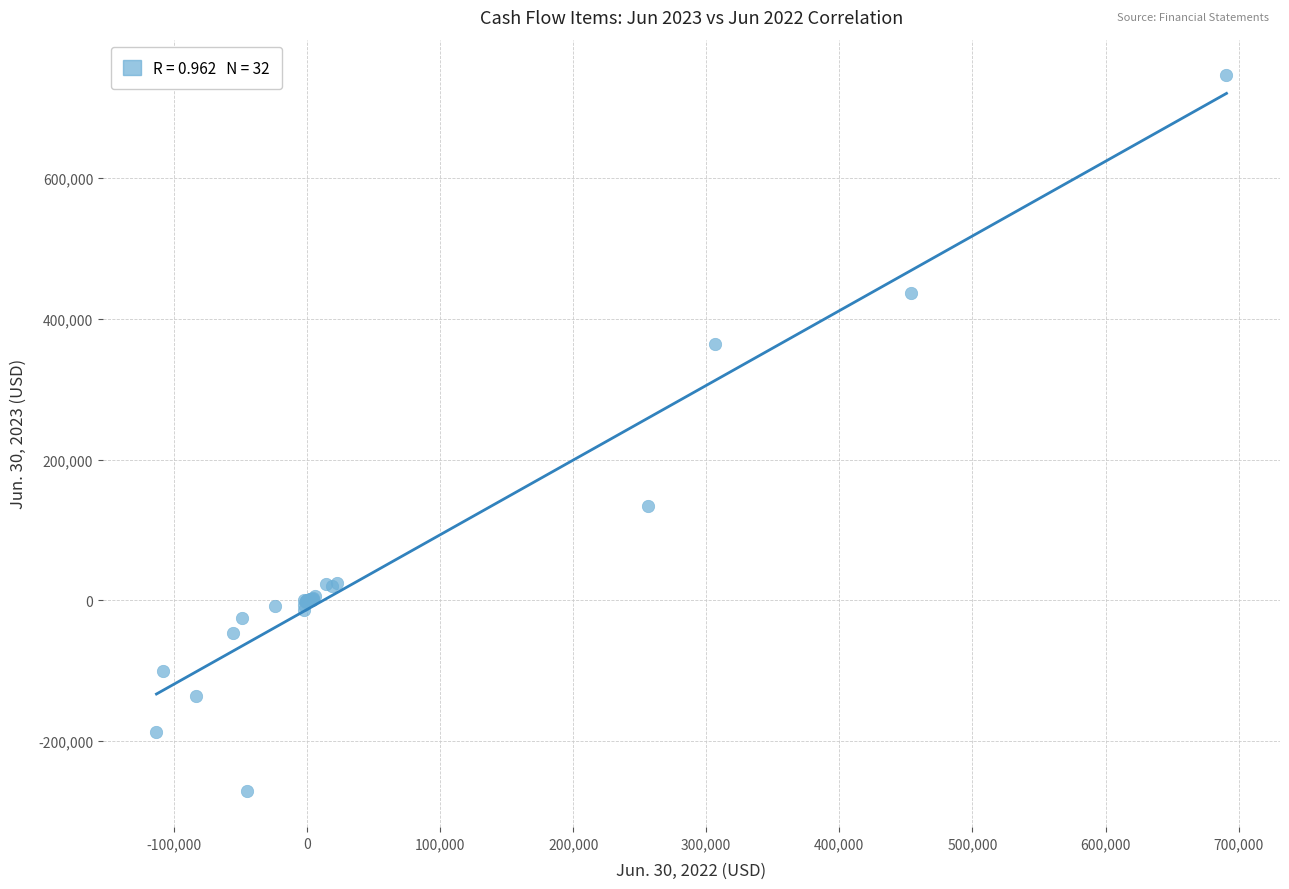

What Y value in the scatter plot is closest to 237350?

133916